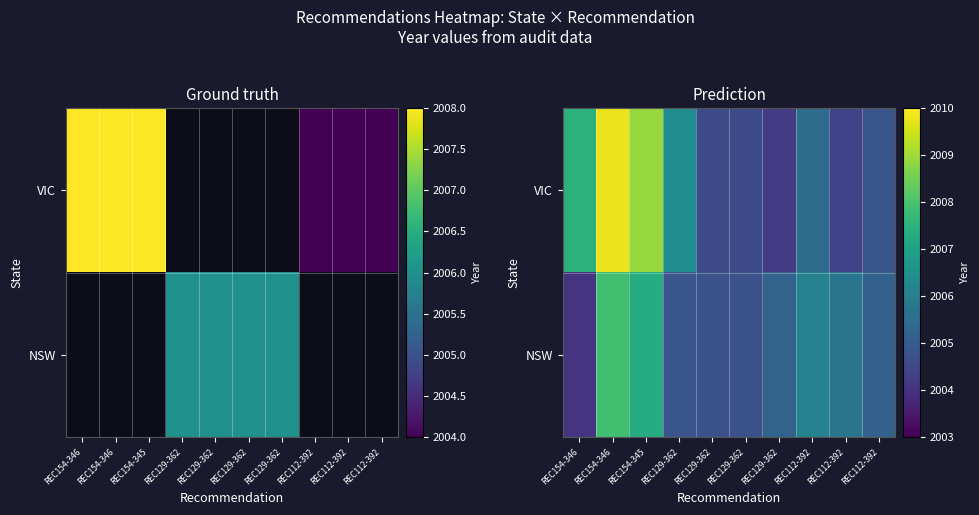

The value of VIC at REC154-345 is 2799.2. True or false?

False